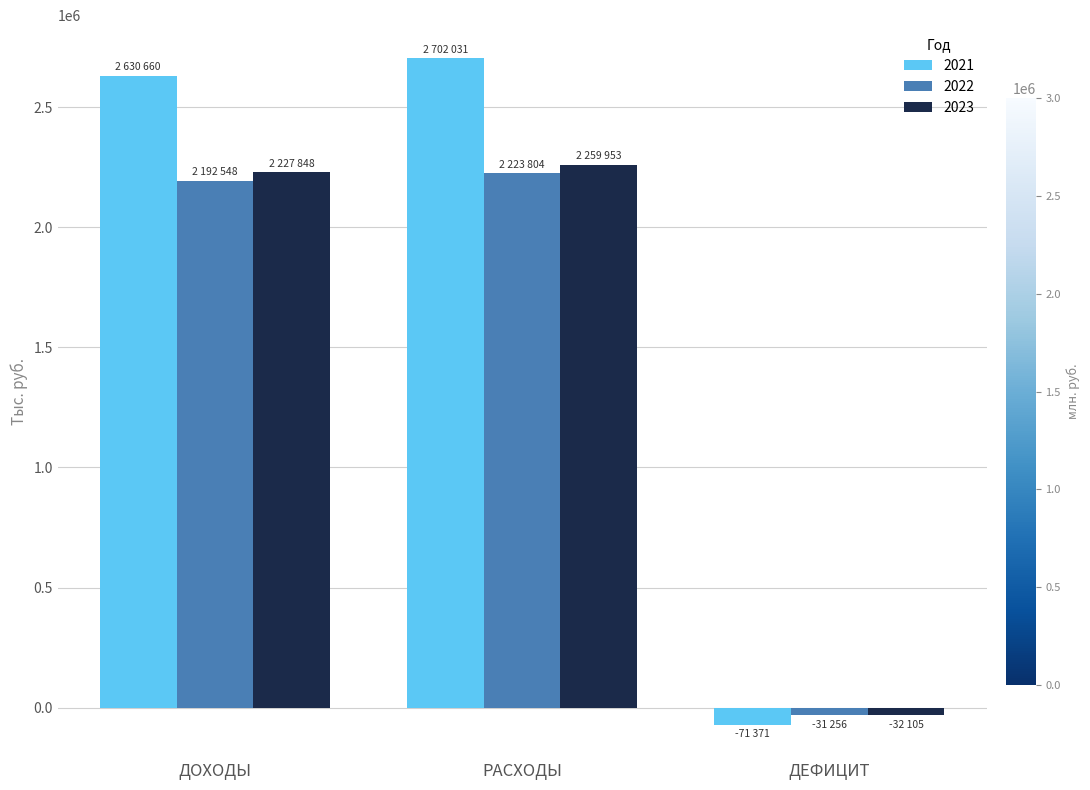

At how many categories does at least one series exceed 699871?

2